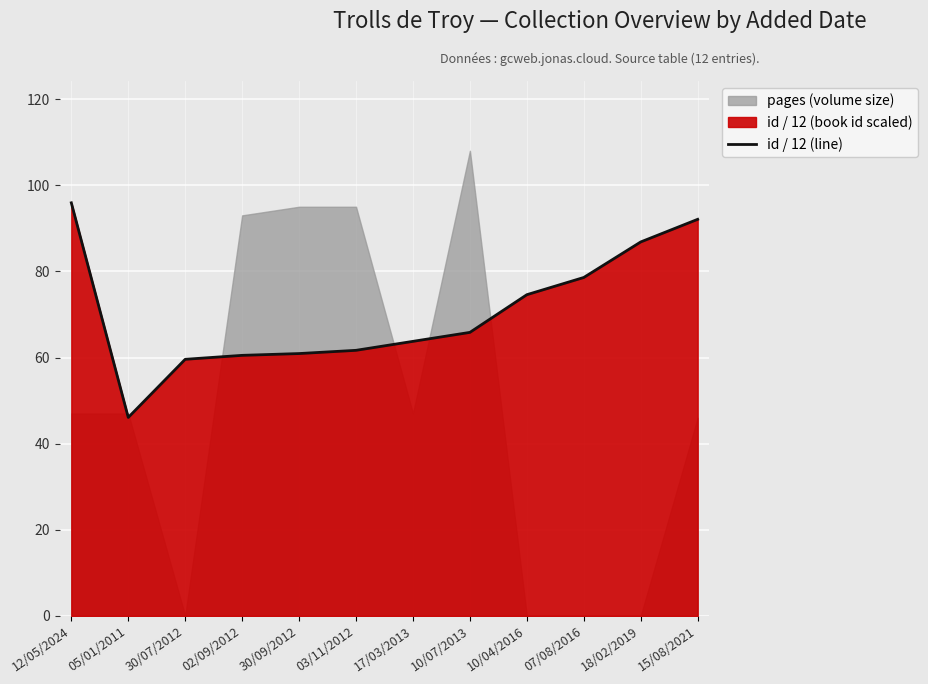

Rank the categories by value from lowest to highest.

05/01/2011, 30/07/2012, 02/09/2012, 30/09/2012, 03/11/2012, 17/03/2013, 10/07/2013, 10/04/2016, 07/08/2016, 18/02/2019, 15/08/2021, 12/05/2024